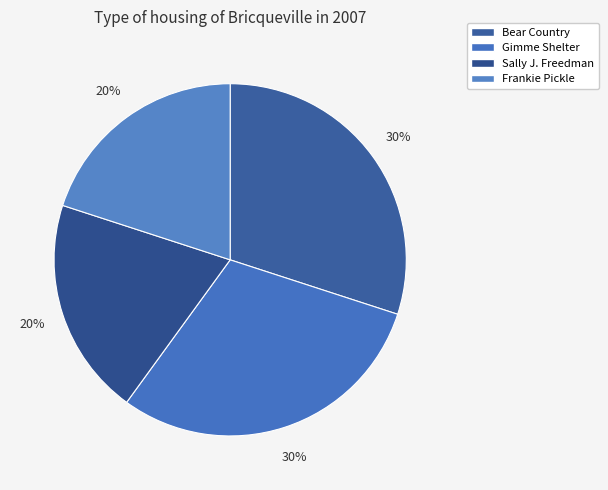

To the nearest percent, what is the average slice percentage?

25%